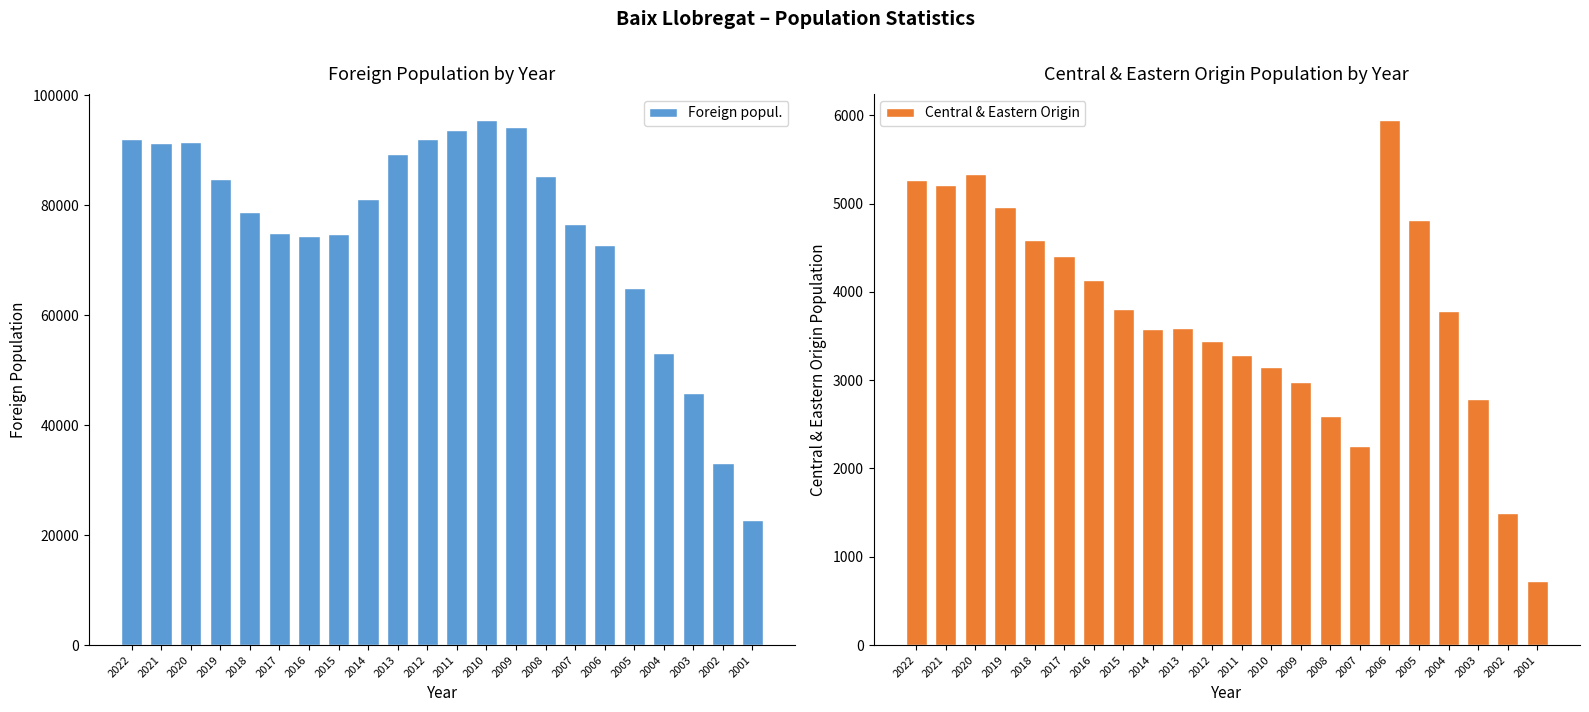

Reading right to left, what are all the values shown in this chart?

Foreign popul.: 2001=22768	2002=33166	2003=45786	2004=53151	2005=64897	2006=72851	2007=76634	2008=85336	2009=94236	2010=95471	2011=93708	2012=92017	2013=89353	2014=81139	2015=74844	2016=74320	2017=74874	2018=78717	2019=84681	2020=91519	2021=91392	2022=91966
Central & Eastern Origin: 2001=721	2002=1495	2003=2787	2004=3789	2005=4811	2006=5946	2007=2253	2008=2593	2009=2978	2010=3149	2011=3282	2012=3444	2013=3591	2014=3581	2015=3812	2016=4134	2017=4403	2018=4585	2019=4959	2020=5331	2021=5215	2022=5273